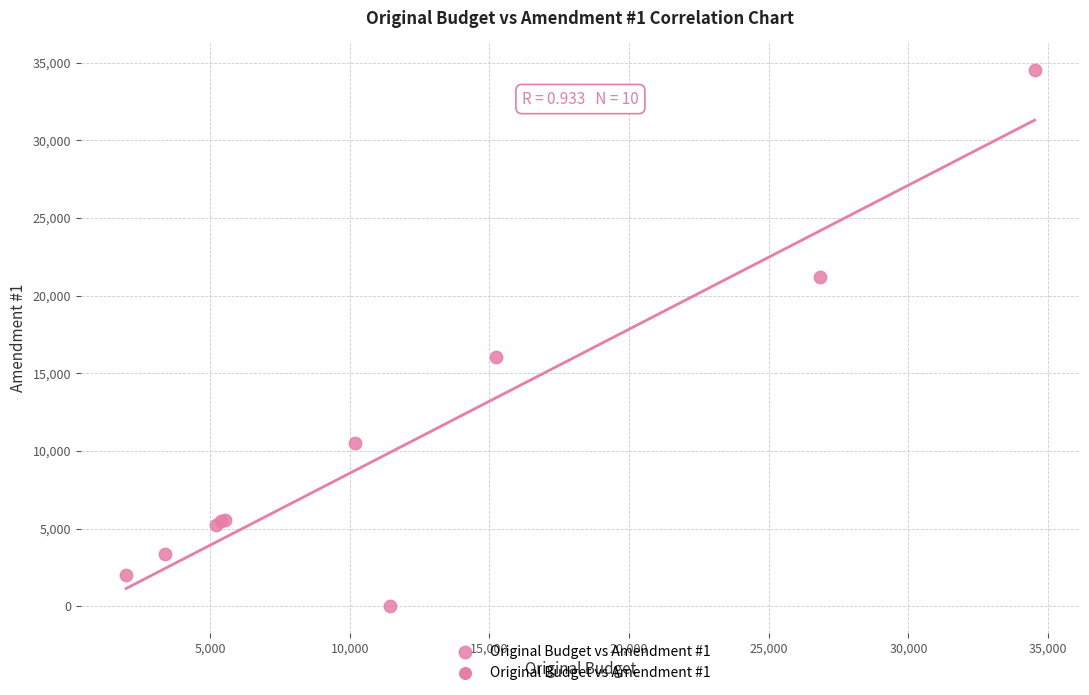

What Y value in the scatter plot is closest to 17257?

16053.0